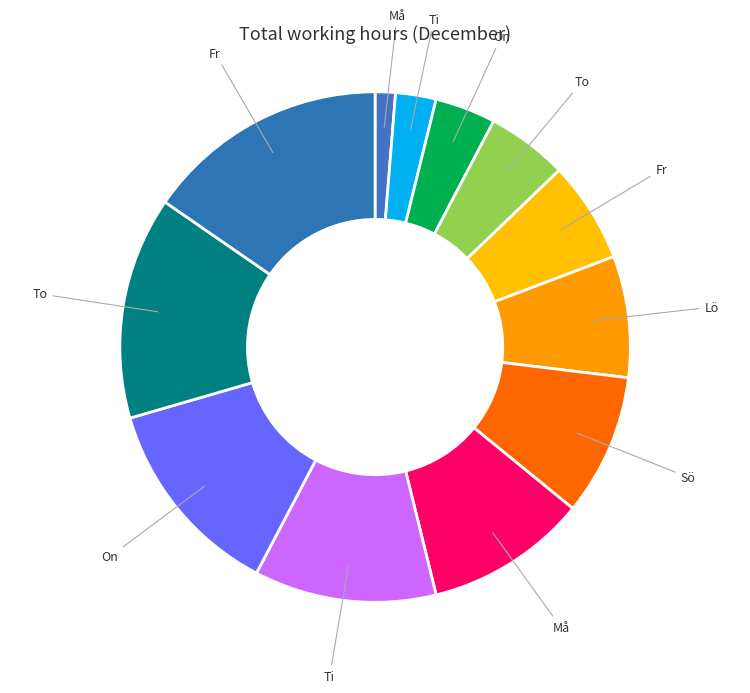

Rank the categories by value from lowest to highest.

Må, Ti, On, To, Fr, Lö, Sö, Må, Ti, On, To, Fr